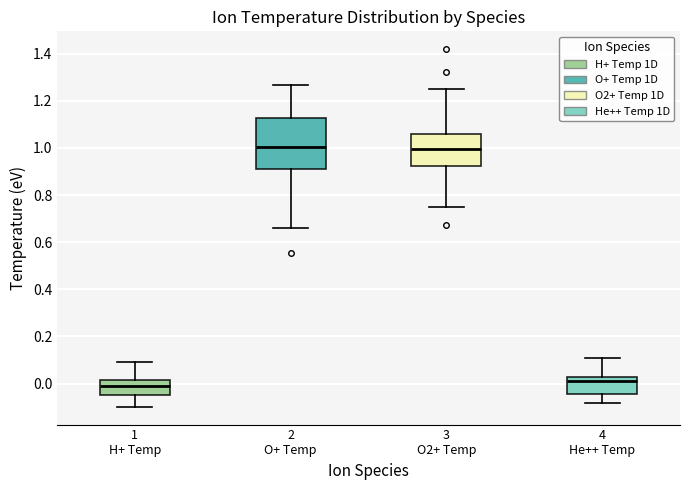

Comparing the boxes themselves (not the whiskers), which one is the tallest?

2 O+ Temp